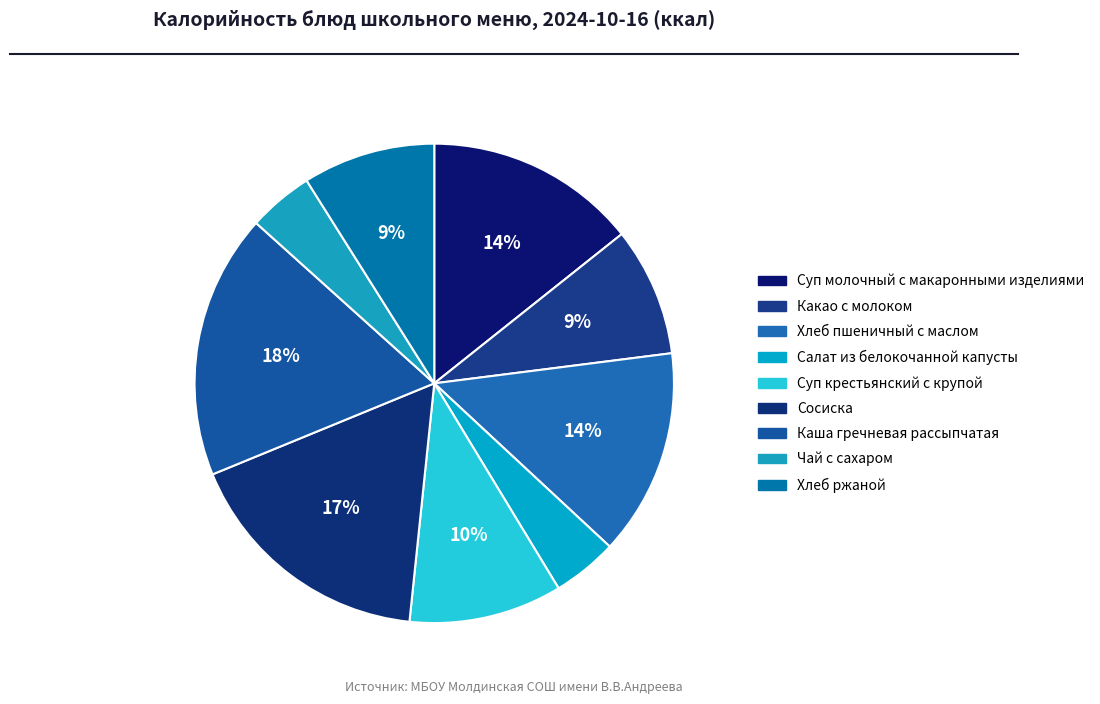

What percentage is the Сосиска slice, to the nearest percent?

17%